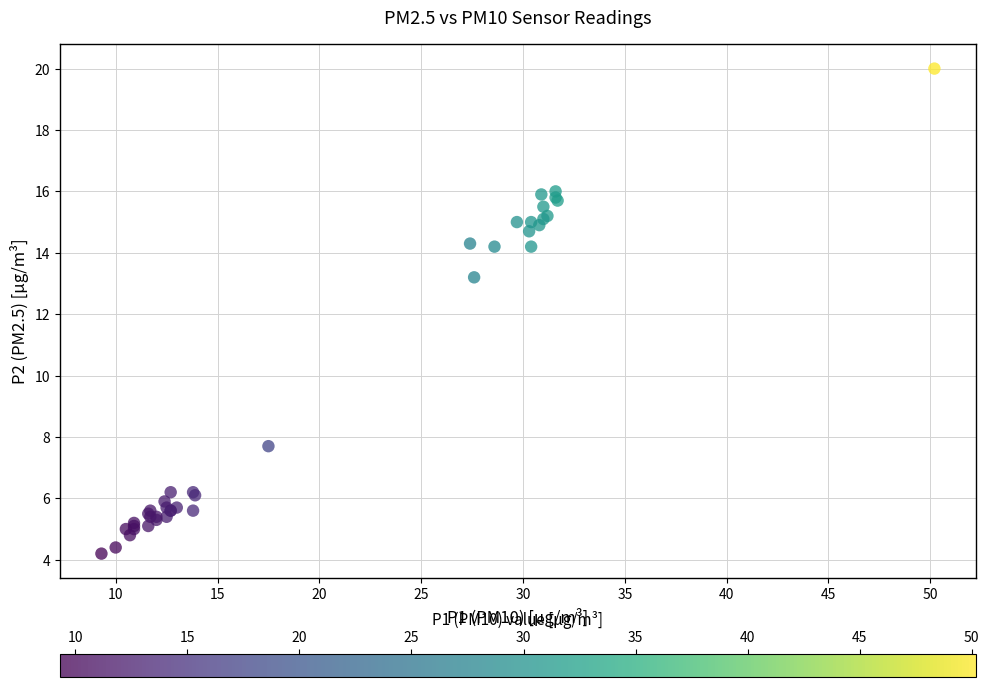

What Y value in the scatter plot is closest to 12?

13.2